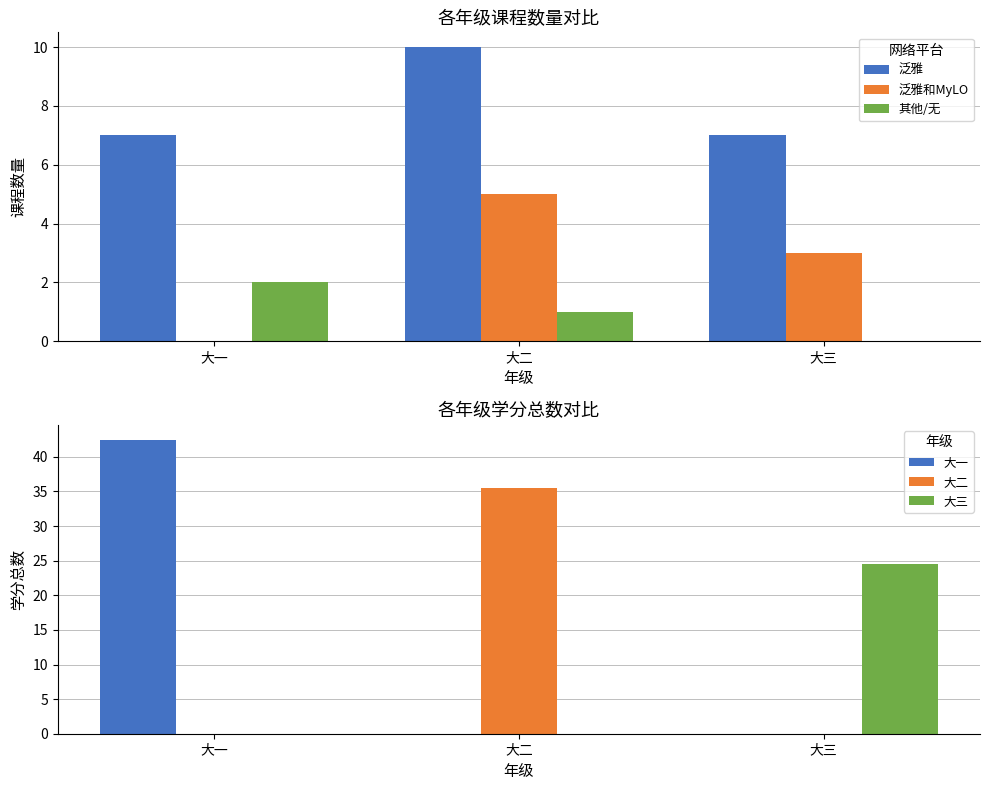

List the labels in order of 大三 value, largest first.

大三, 大一, 大二